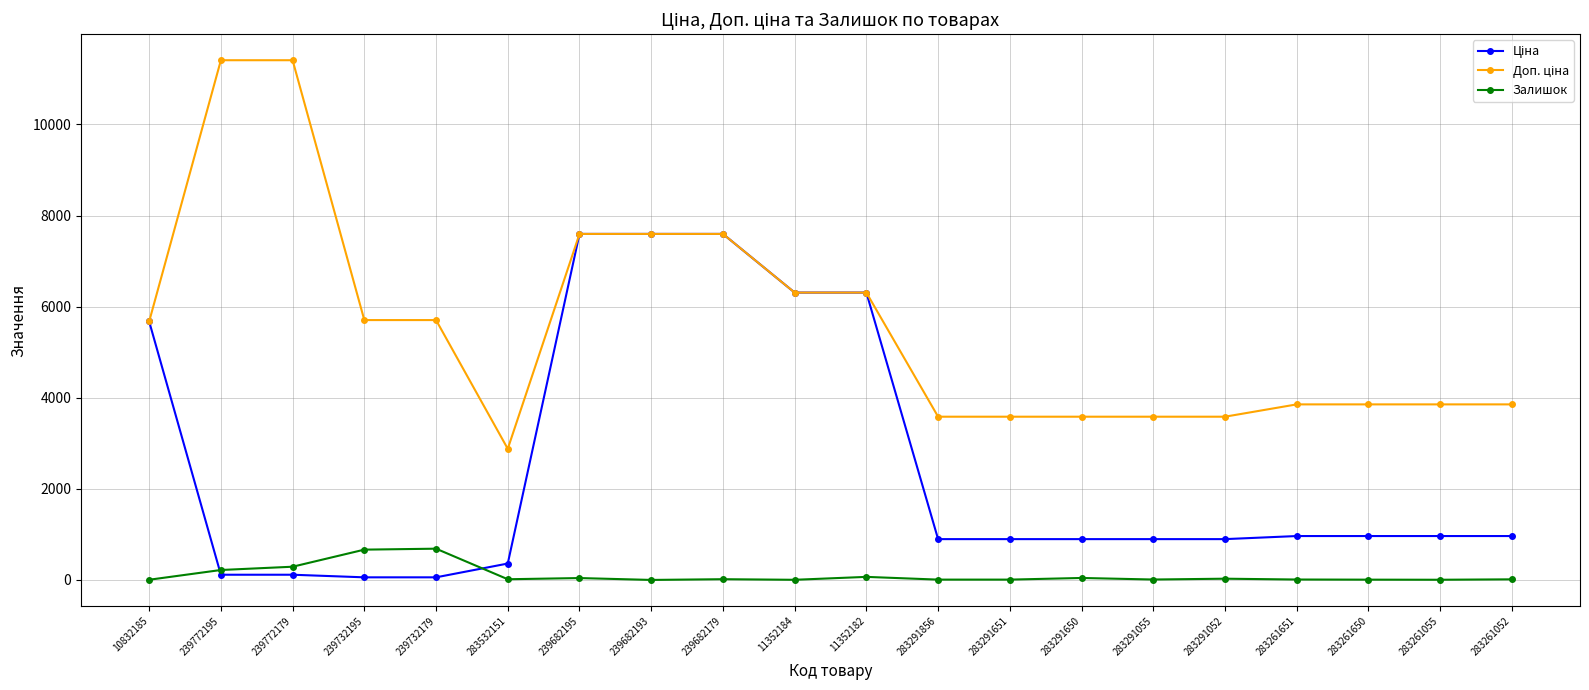

True or false: Залишок has a value of 4.0 at 283261055.

True